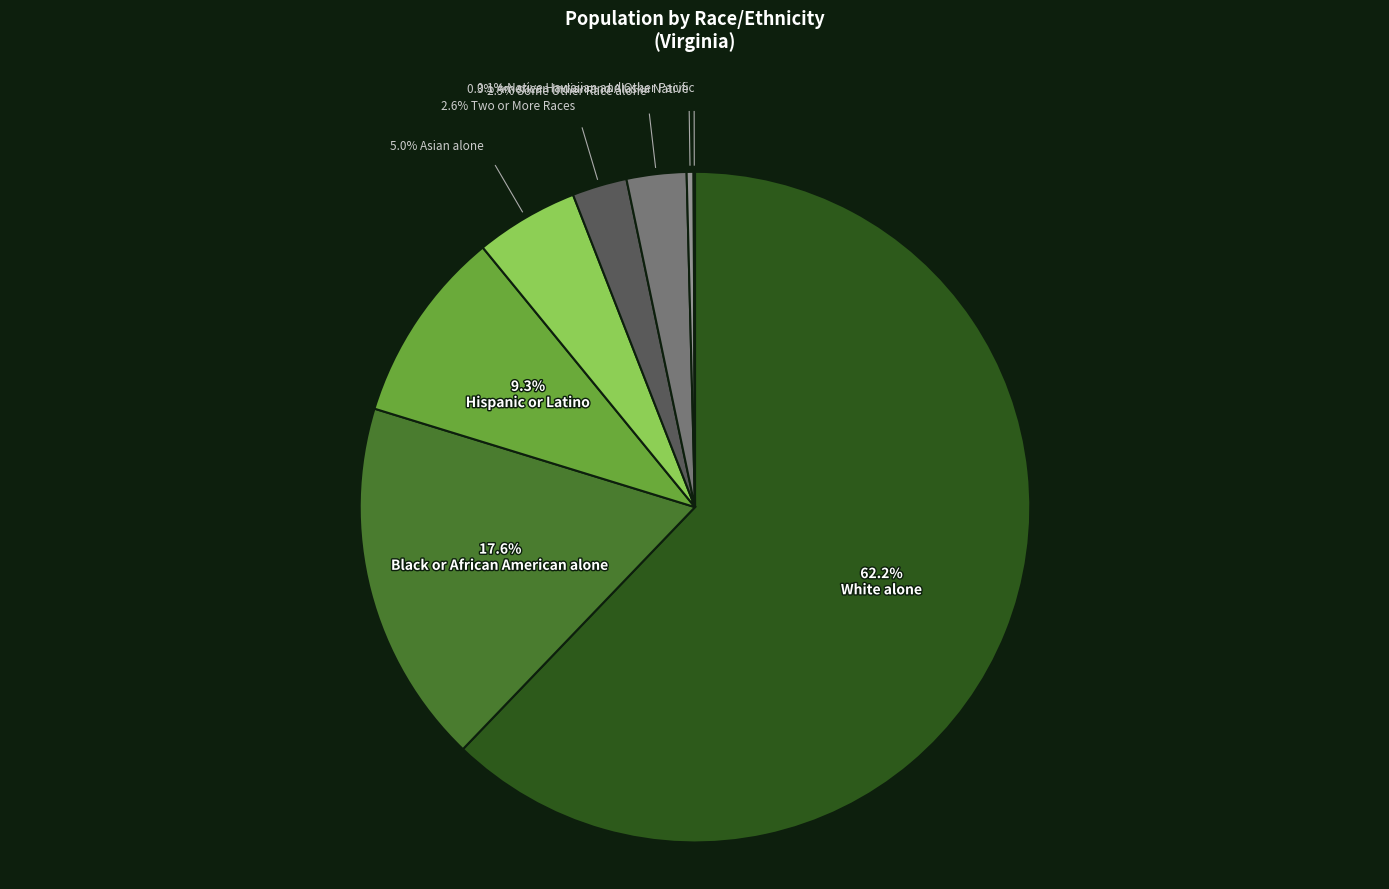

Does any single category account for the majority?

Yes